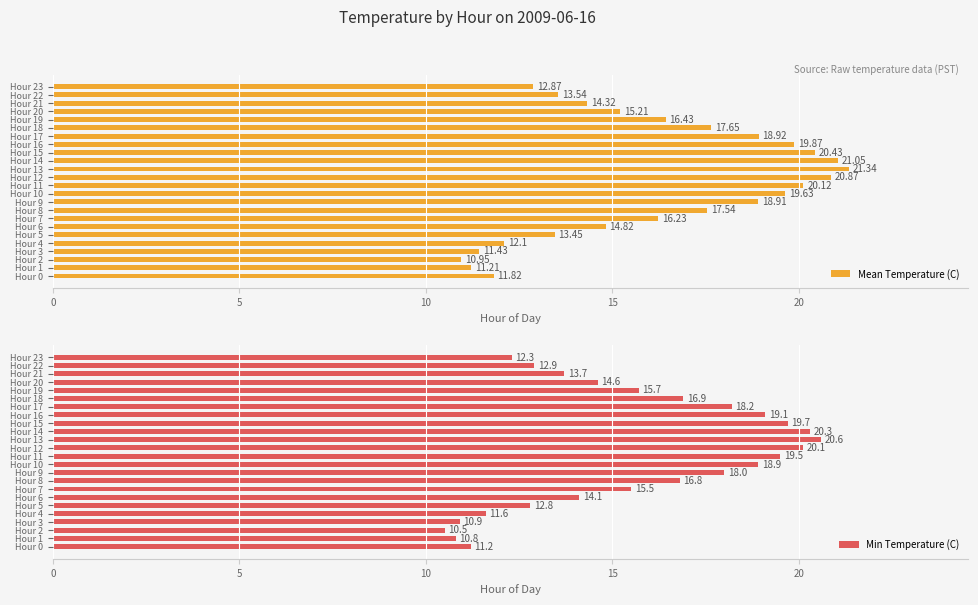

How many values in the Min Temperature (C) series exceed 15?

13